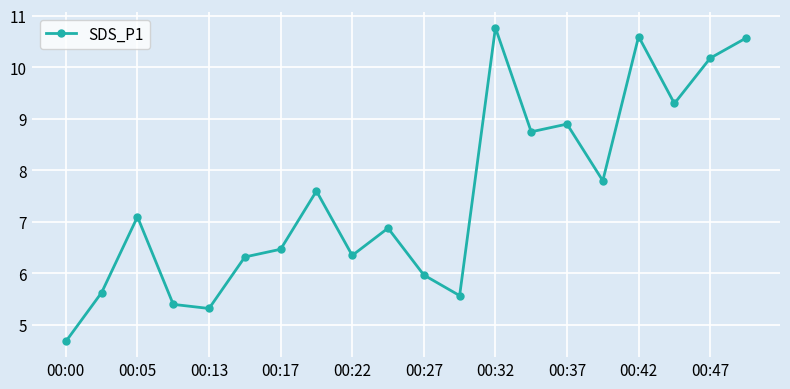

True or false: there are more than 2 points higher than both neighbors.

True